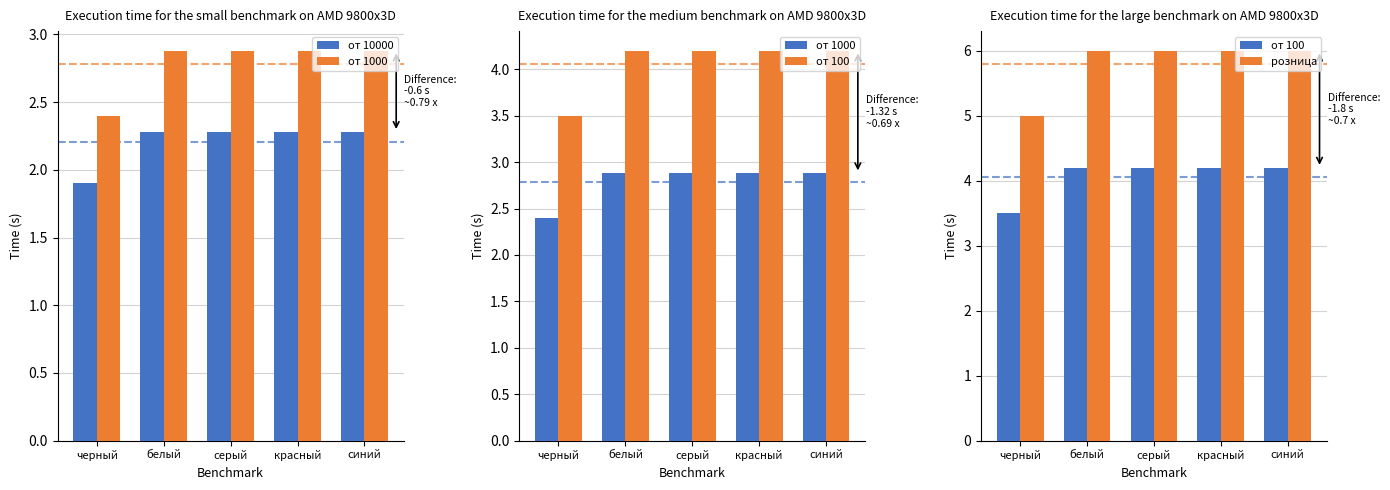

What is the value of the от 1000 bar at the 3rd from the left?

2.9